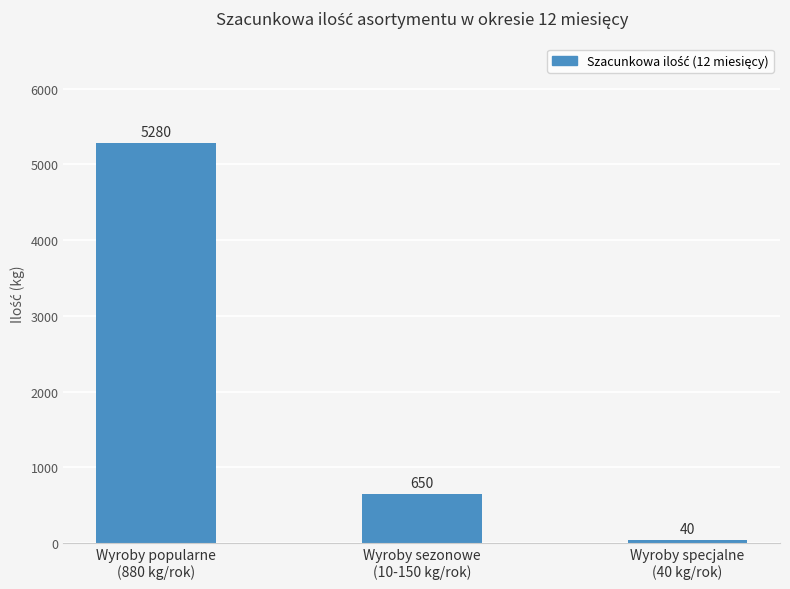

What is the value of the 2nd bar from the left?

650